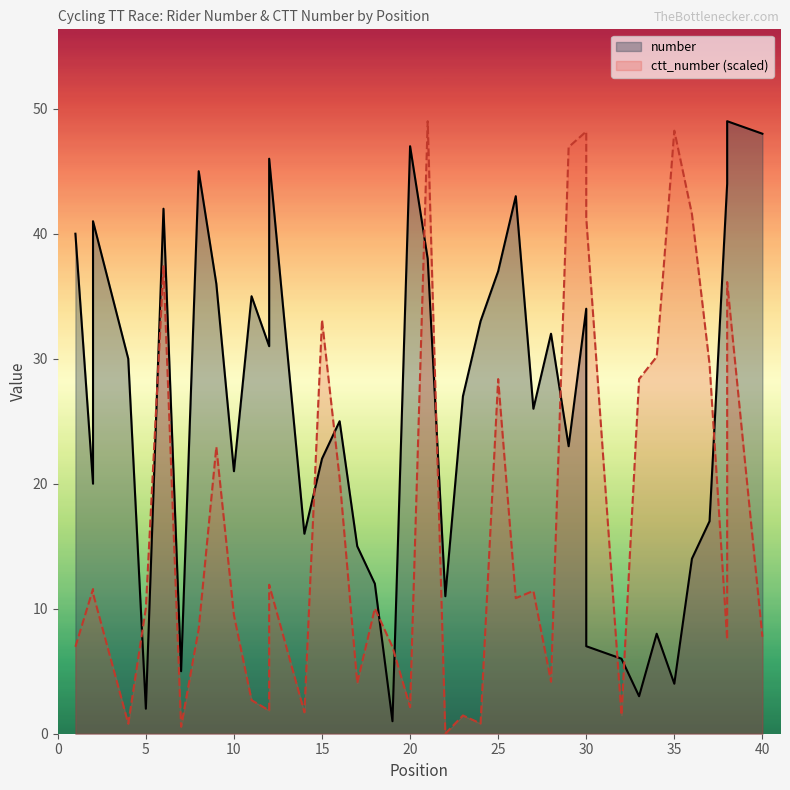

How many values in the ctt_number (scaled) series are below 10?

18